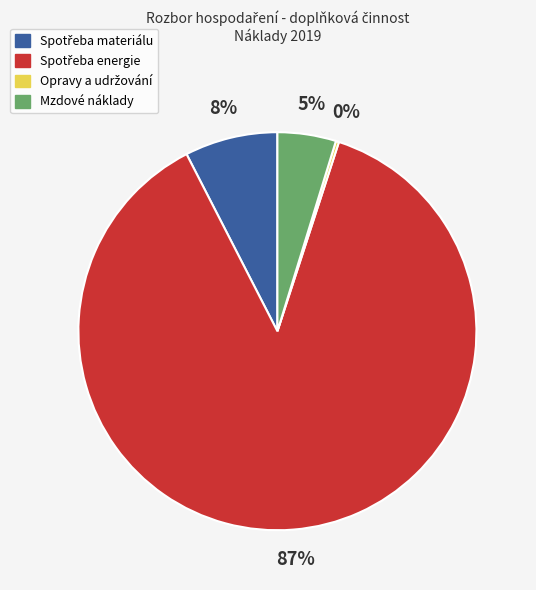

Is there a majority slice in this chart?

Yes